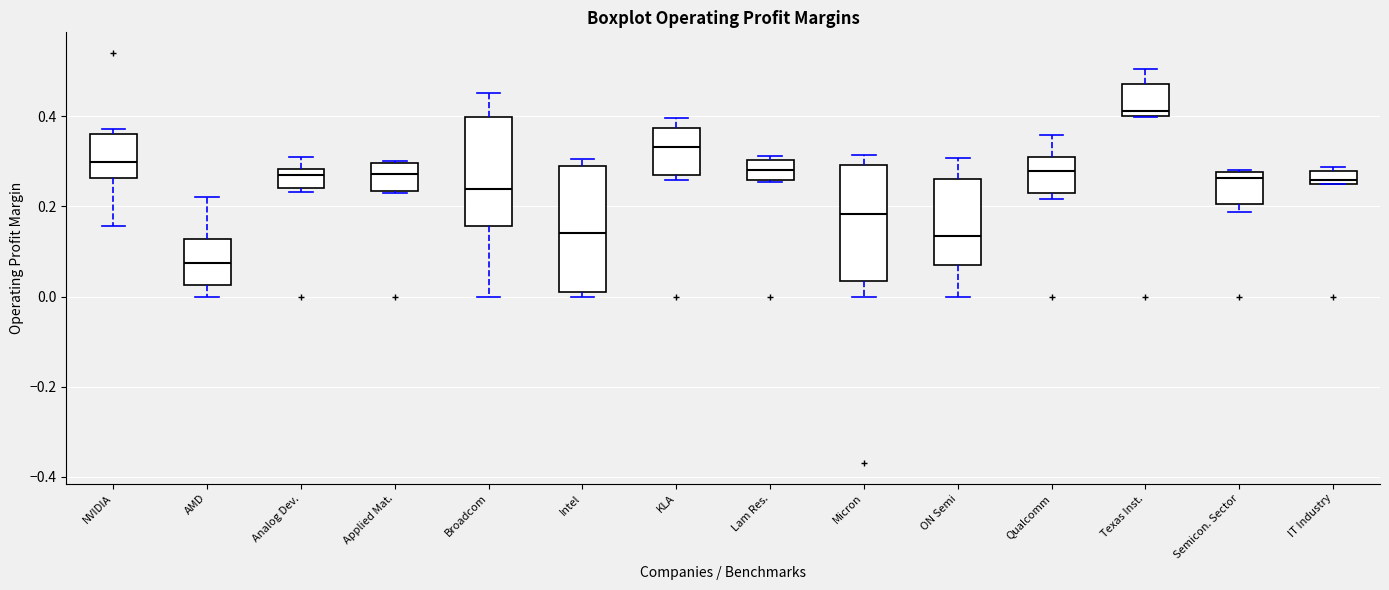

Which box's median line is the lowest?

AMD